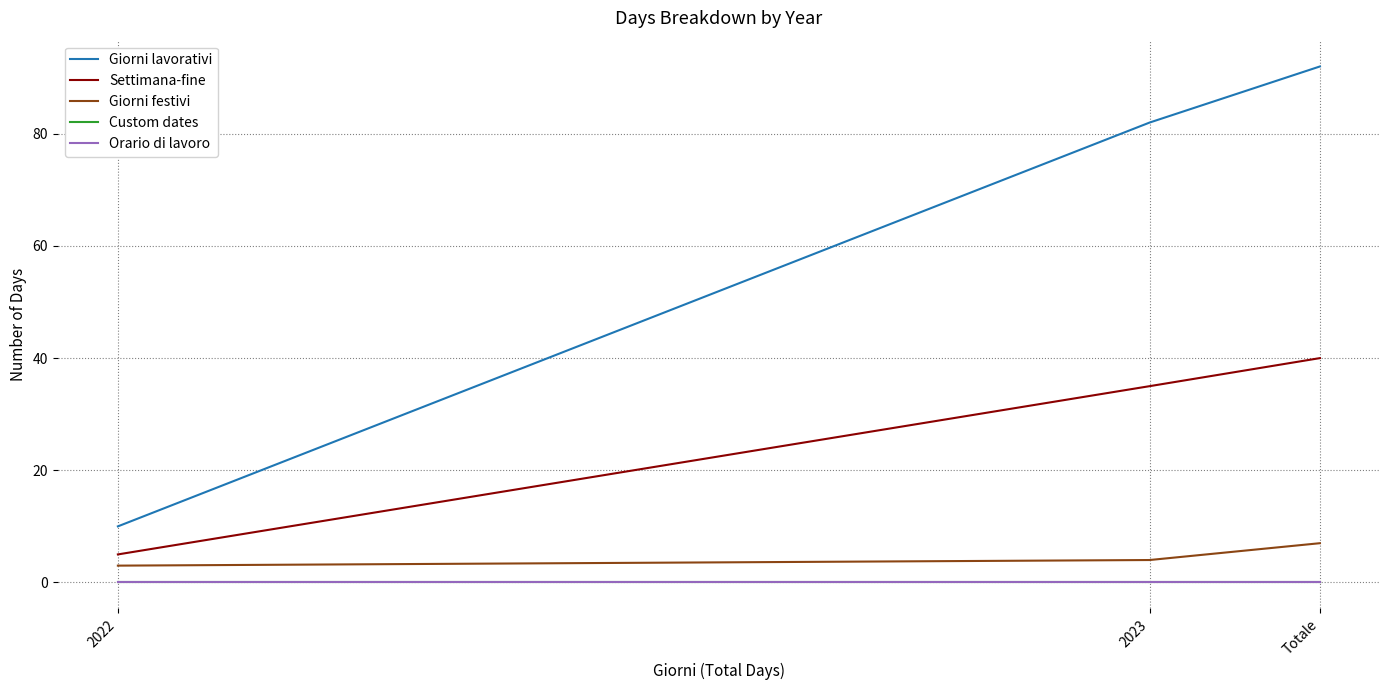

At which label does Custom dates reach its minimum?

2022